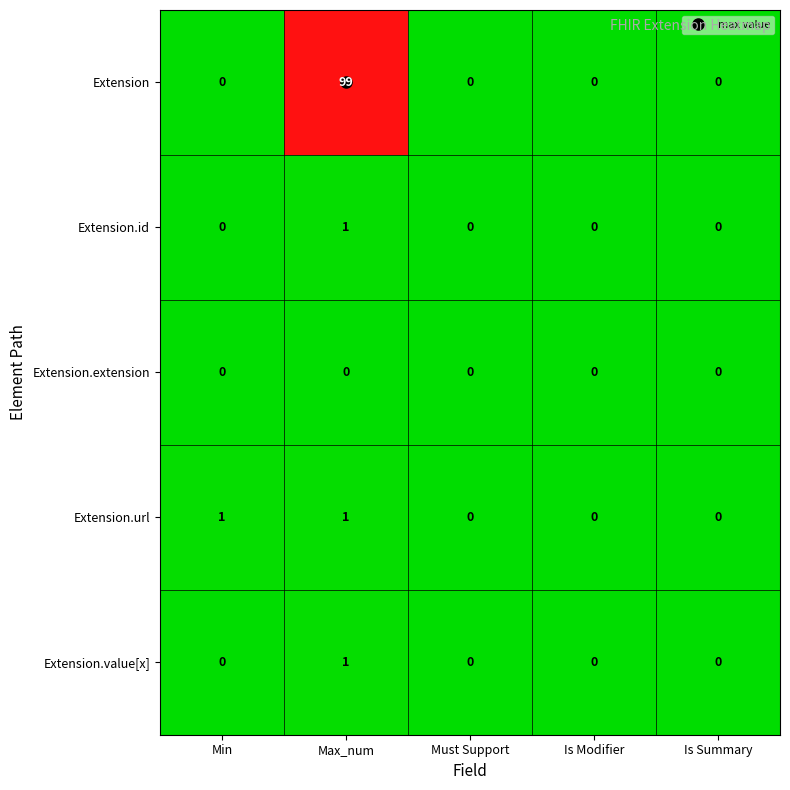

How many positive values does the Extension.url series have?

2